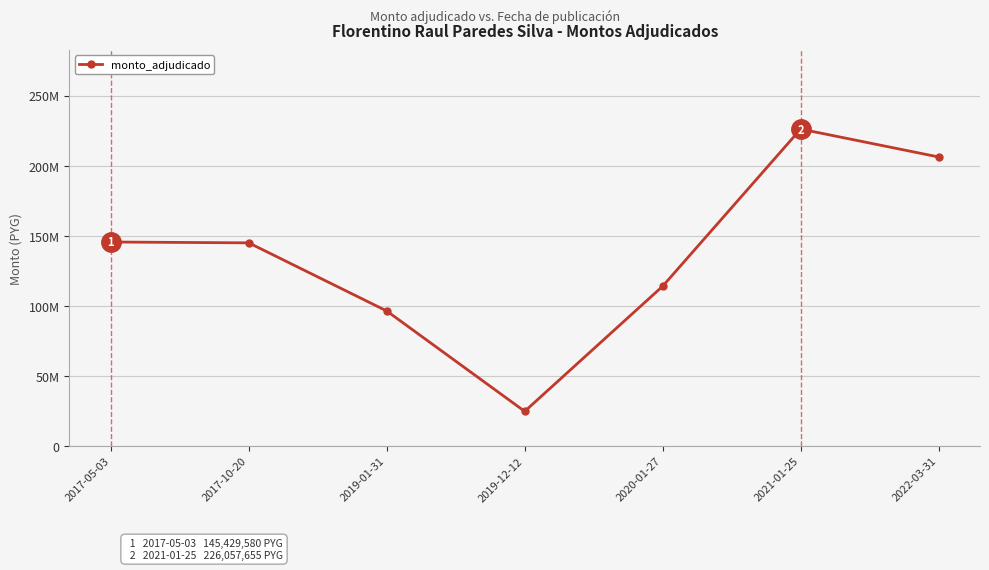

Does the chart have visible grid lines?

Yes